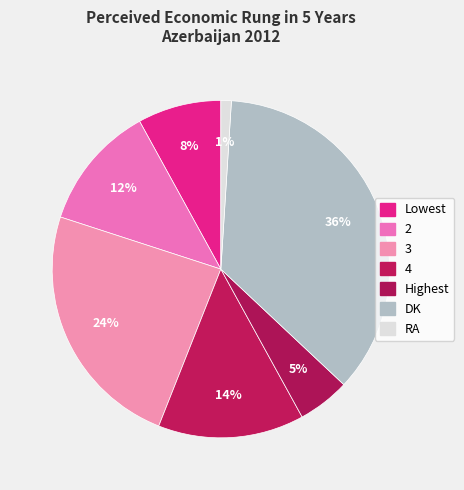

Which slice is the smallest?

RA